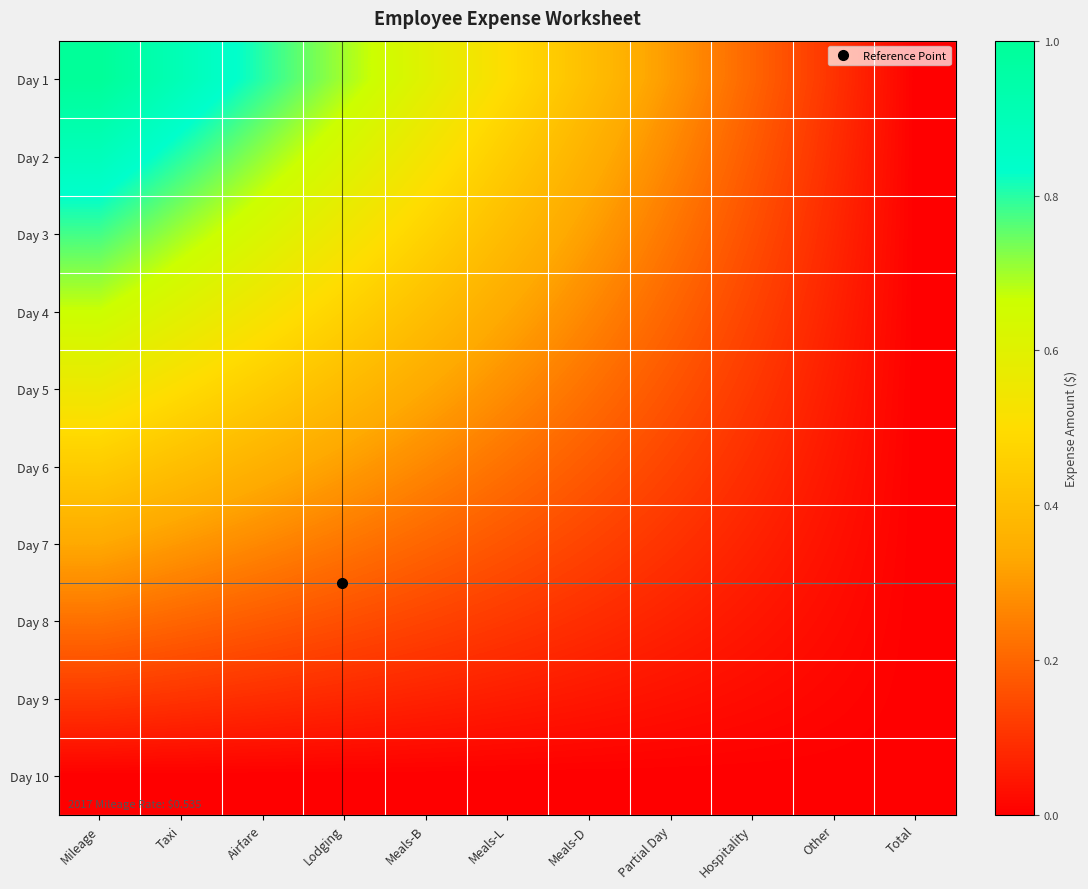

Between Other and Meals-B, which is larger?

Meals-B